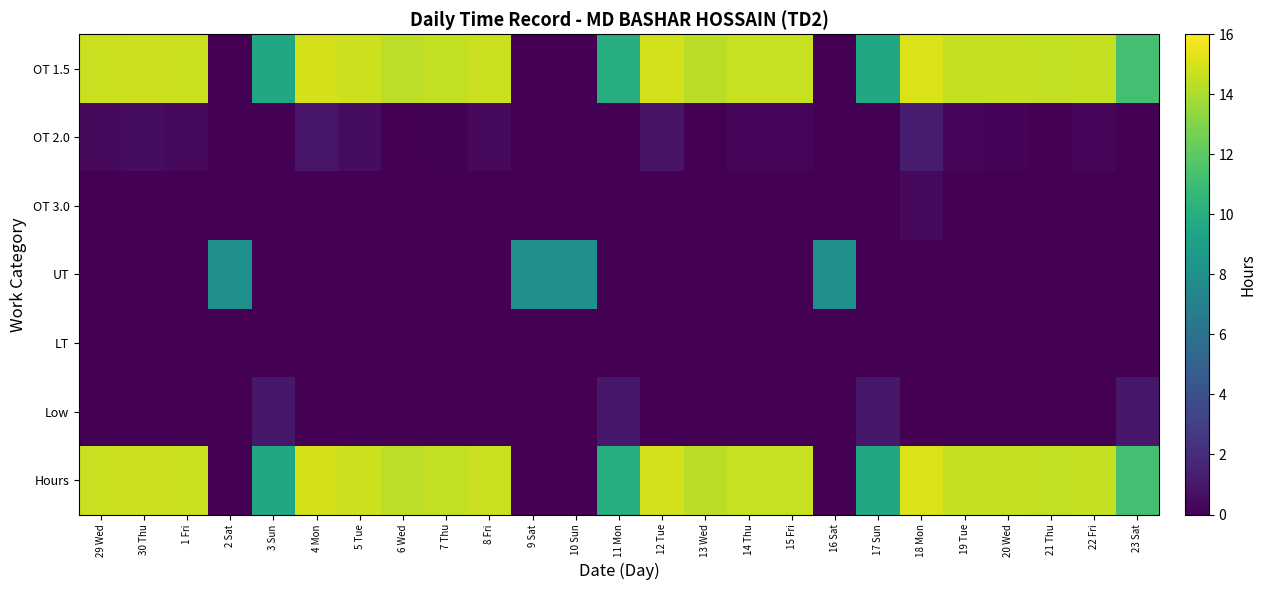

Reading right to left, list all the values displayed in this chart.

OT 1.5: 23 Sat=11.2	22 Fri=14.6	21 Thu=14.5	20 Wed=14.6	19 Tue=14.6	18 Mon=15.1	17 Sun=9.6	16 Sat=0.0	15 Fri=14.7	14 Thu=14.7	13 Wed=14.4	12 Tue=14.9	11 Mon=9.9	10 Sun=0.0	9 Sat=0.0	8 Fri=14.7	7 Thu=14.5	6 Wed=14.4	5 Tue=14.8	4 Mon=15.0	3 Sun=9.6	2 Sat=0.0	1 Fri=14.7	30 Thu=14.8	29 Wed=14.7
OT 2.0: 23 Sat=0.0	22 Fri=0.2	21 Thu=0.0	20 Wed=0.2	19 Tue=0.2	18 Mon=1.2	17 Sun=0.0	16 Sat=0.0	15 Fri=0.3	14 Thu=0.3	13 Wed=0.0	12 Tue=0.9	11 Mon=0.0	10 Sun=0.0	9 Sat=0.0	8 Fri=0.4	7 Thu=0.1	6 Wed=0.0	5 Tue=0.5	4 Mon=1.0	3 Sun=0.0	2 Sat=0.0	1 Fri=0.4	30 Thu=0.5	29 Wed=0.4
OT 3.0: 23 Sat=0.0	22 Fri=0.0	21 Thu=0.0	20 Wed=0.0	19 Tue=0.0	18 Mon=0.4	17 Sun=0.0	16 Sat=0.0	15 Fri=0.0	14 Thu=0.0	13 Wed=0.0	12 Tue=0.0	11 Mon=0.0	10 Sun=0.0	9 Sat=0.0	8 Fri=0.0	7 Thu=0.0	6 Wed=0.0	5 Tue=0.0	4 Mon=0.0	3 Sun=0.0	2 Sat=0.0	1 Fri=0.0	30 Thu=0.0	29 Wed=0.0
UT: 23 Sat=0.0	22 Fri=0.0	21 Thu=0.0	20 Wed=0.0	19 Tue=0.0	18 Mon=0.0	17 Sun=0.0	16 Sat=8.0	15 Fri=0.0	14 Thu=0.0	13 Wed=0.0	12 Tue=0.0	11 Mon=0.0	10 Sun=8.0	9 Sat=8.0	8 Fri=0.0	7 Thu=0.0	6 Wed=0.0	5 Tue=0.0	4 Mon=0.0	3 Sun=0.0	2 Sat=8.0	1 Fri=0.0	30 Thu=0.0	29 Wed=0.0
LT: 23 Sat=0.0	22 Fri=0.0	21 Thu=0.0	20 Wed=0.0	19 Tue=0.0	18 Mon=0.0	17 Sun=0.0	16 Sat=0.0	15 Fri=0.0	14 Thu=0.0	13 Wed=0.0	12 Tue=0.0	11 Mon=0.0	10 Sun=0.0	9 Sat=0.0	8 Fri=0.0	7 Thu=0.0	6 Wed=0.0	5 Tue=0.0	4 Mon=0.0	3 Sun=0.0	2 Sat=0.0	1 Fri=0.0	30 Thu=0.0	29 Wed=0.0
Low: 23 Sat=1.0	22 Fri=0.0	21 Thu=0.0	20 Wed=0.0	19 Tue=0.0	18 Mon=0.0	17 Sun=1.0	16 Sat=0.0	15 Fri=0.0	14 Thu=0.0	13 Wed=0.0	12 Tue=0.0	11 Mon=1.0	10 Sun=0.0	9 Sat=0.0	8 Fri=0.0	7 Thu=0.0	6 Wed=0.0	5 Tue=0.0	4 Mon=0.0	3 Sun=1.0	2 Sat=0.0	1 Fri=0.0	30 Thu=0.0	29 Wed=0.0
Hours: 23 Sat=11.2	22 Fri=14.6	21 Thu=14.5	20 Wed=14.6	19 Tue=14.6	18 Mon=15.1	17 Sun=9.6	16 Sat=0.0	15 Fri=14.7	14 Thu=14.7	13 Wed=14.4	12 Tue=14.9	11 Mon=9.9	10 Sun=0.0	9 Sat=0.0	8 Fri=14.7	7 Thu=14.5	6 Wed=14.4	5 Tue=14.8	4 Mon=15.0	3 Sun=9.6	2 Sat=0.0	1 Fri=14.7	30 Thu=14.8	29 Wed=14.7